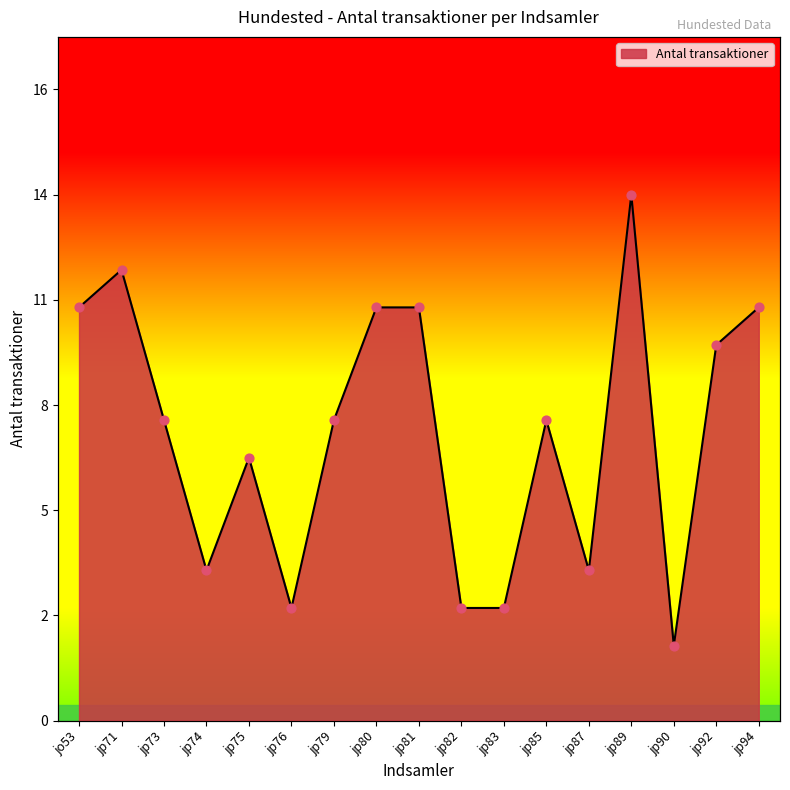

What is the change in value from jp75 to jp90?

-5